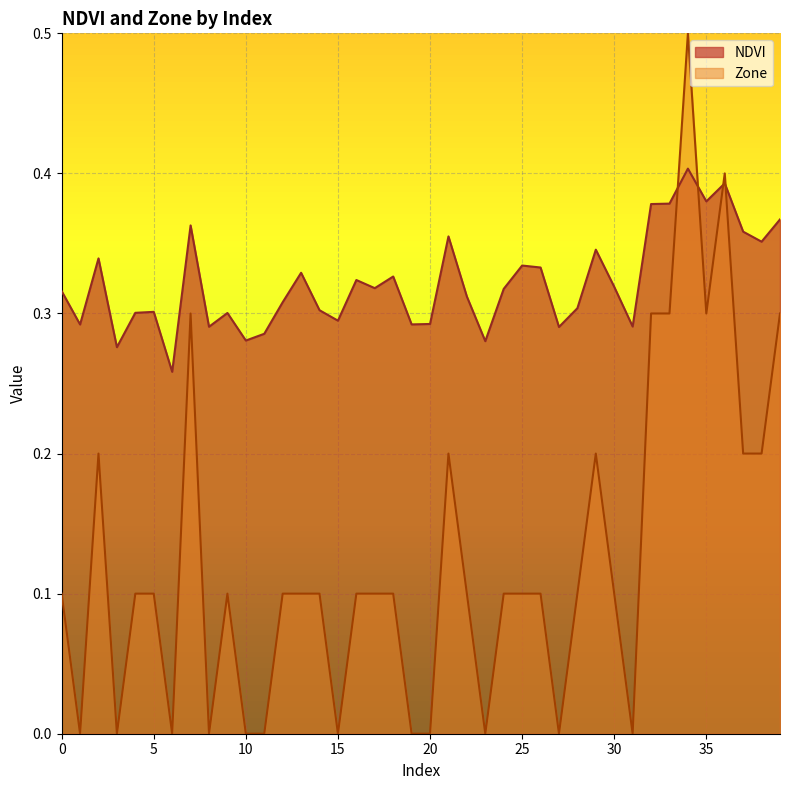

At which category is the sum across all series the highest?

34